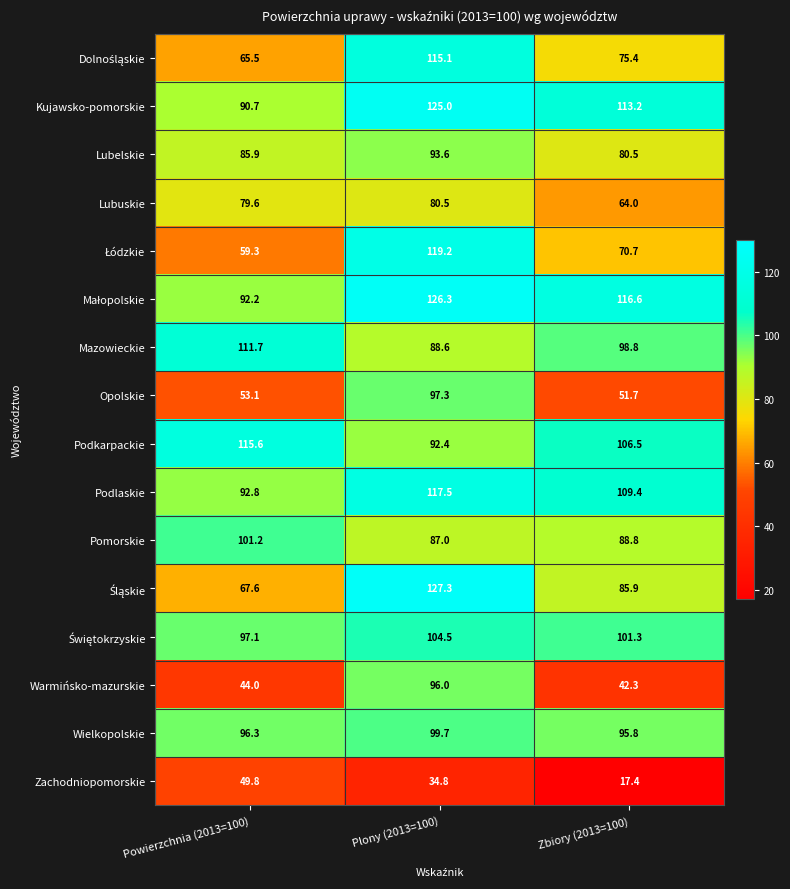

What is the sum of all Wielkopolskie values?

291.8